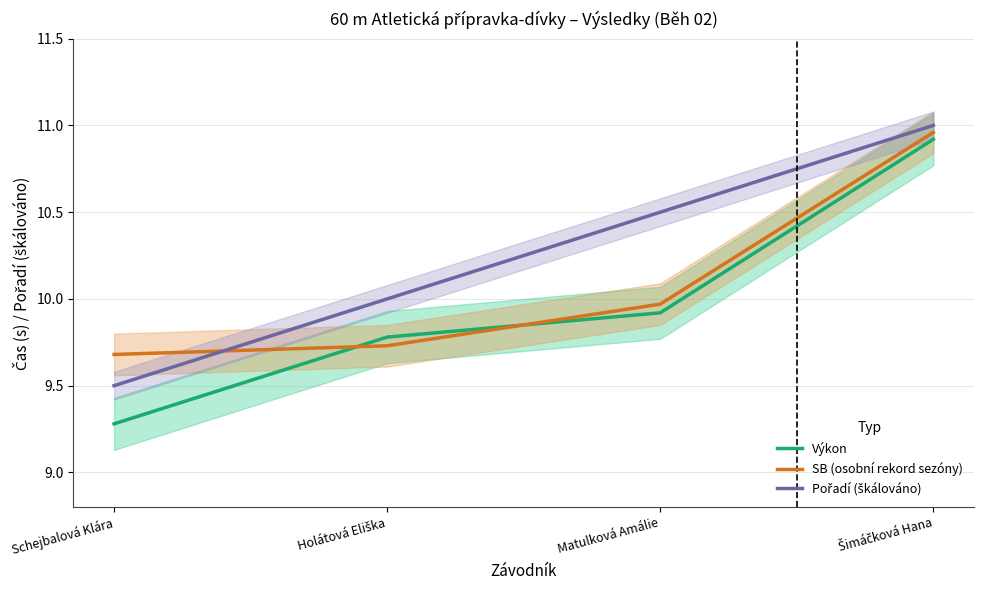

What is the sum of the Pořadí (škálováno) values at Schejbalová Klára and Šimáčková Hana?

20.5